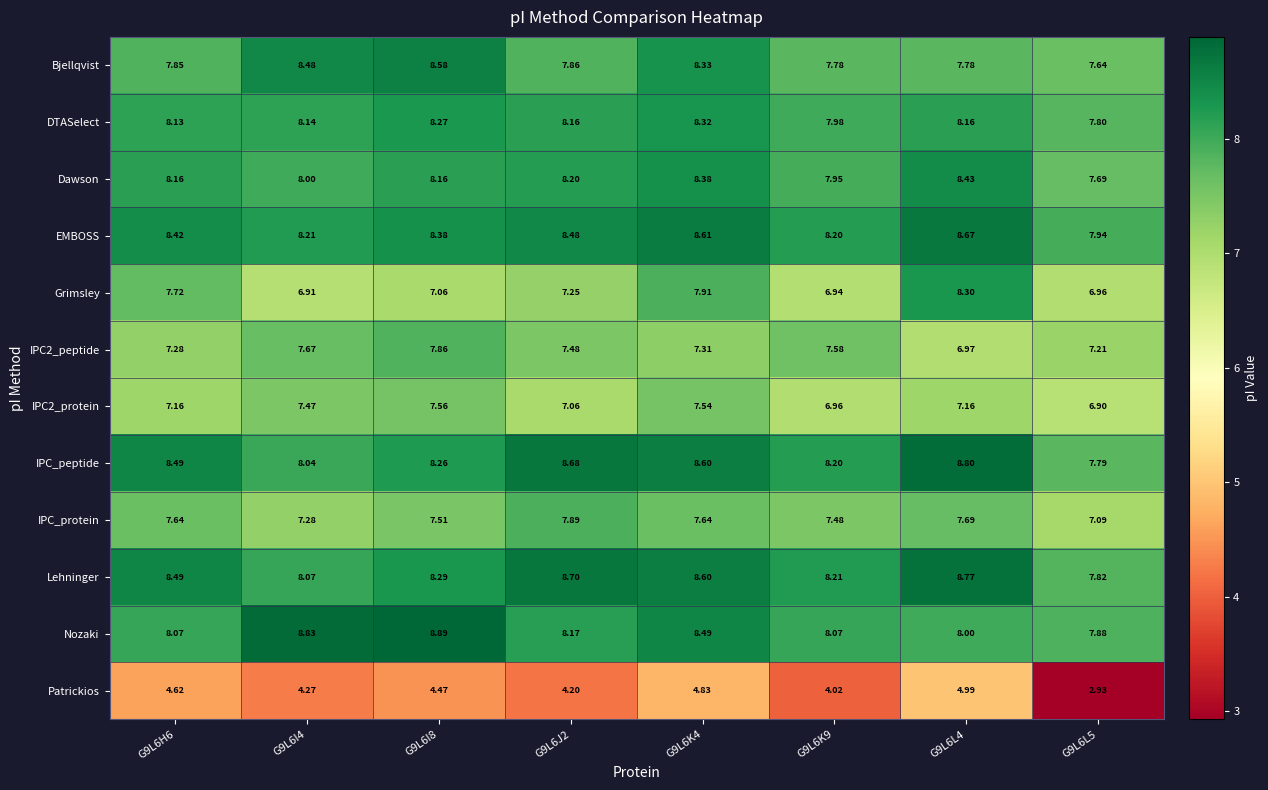

Is the value of Nozaki at G9L6K4 greater than the value of IPC2_protein at G9L6H6?

Yes